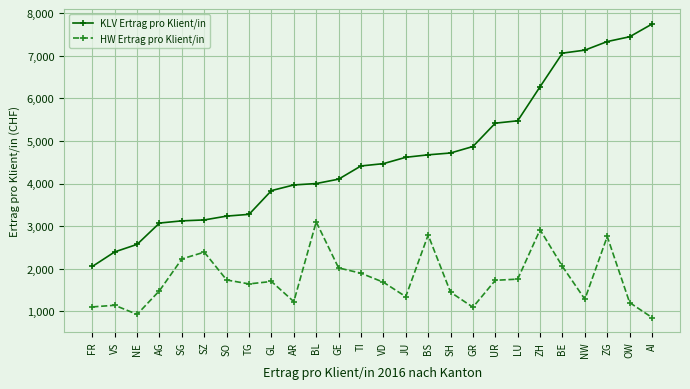

Which label corresponds to the smallest value in the chart?

AI